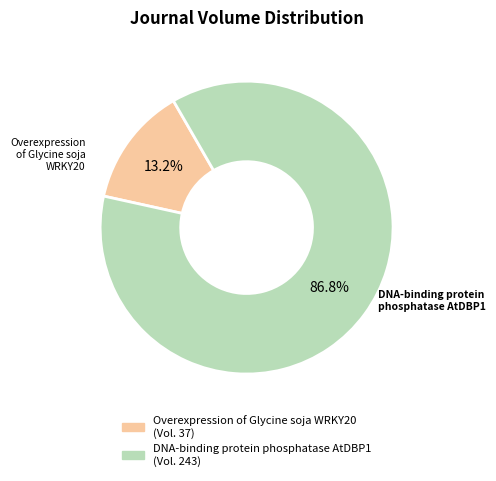

Approximately how many times larger is the value at Overexpression of Glycine soja WRKY20 compared to DNA-binding protein phosphatase AtDBP1?

0.2